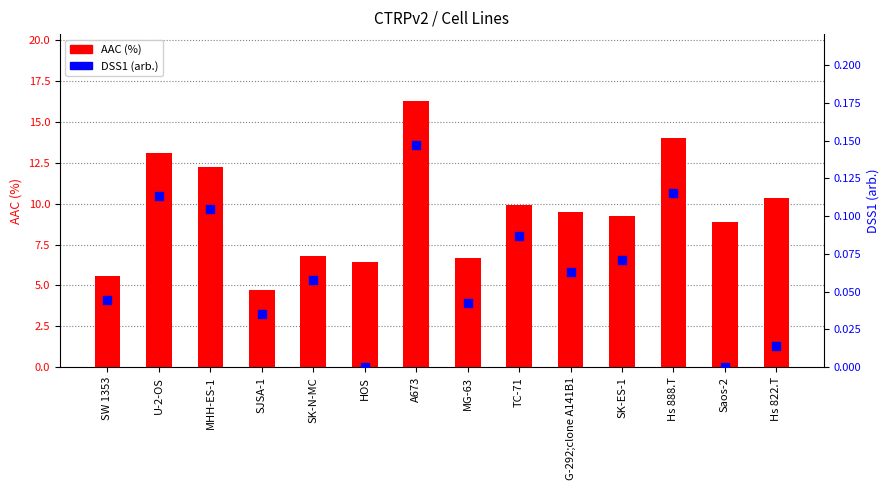

Which series reaches the maximum Y coordinate?

AAC (%)